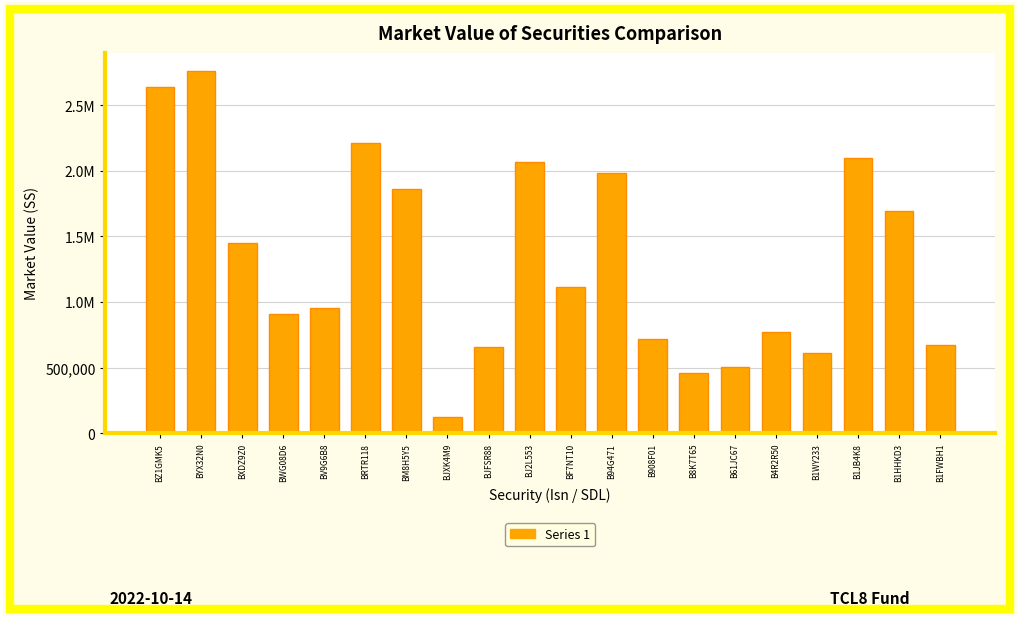

Reading left to right, transcribe all the data shown in this chart.

2636475.5	2761366.4	1449457.2	908325.2	955237.0	2212080.0	1863003.2	122500.0	659353.6	2068825.0	1113380.1	1986633.6	720347.0	457092.3	503179.1	773568.6	612831.7	2098909.7	1692545.2	671830.0